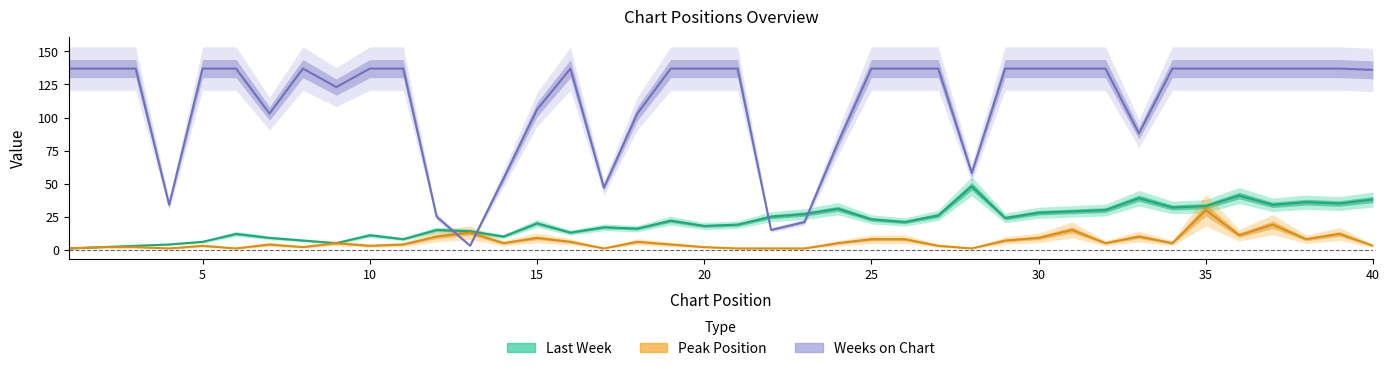

Rank the categories by Peak Position value from highest to lowest.

35, 37, 31, 13, 39, 36, 12, 33, 15, 30, 25, 26, 38, 29, 16, 18, 9, 14, 24, 32, 34, 7, 11, 19, 5, 10, 27, 40, 2, 3, 8, 20, 1, 4, 6, 17, 21, 22, 23, 28